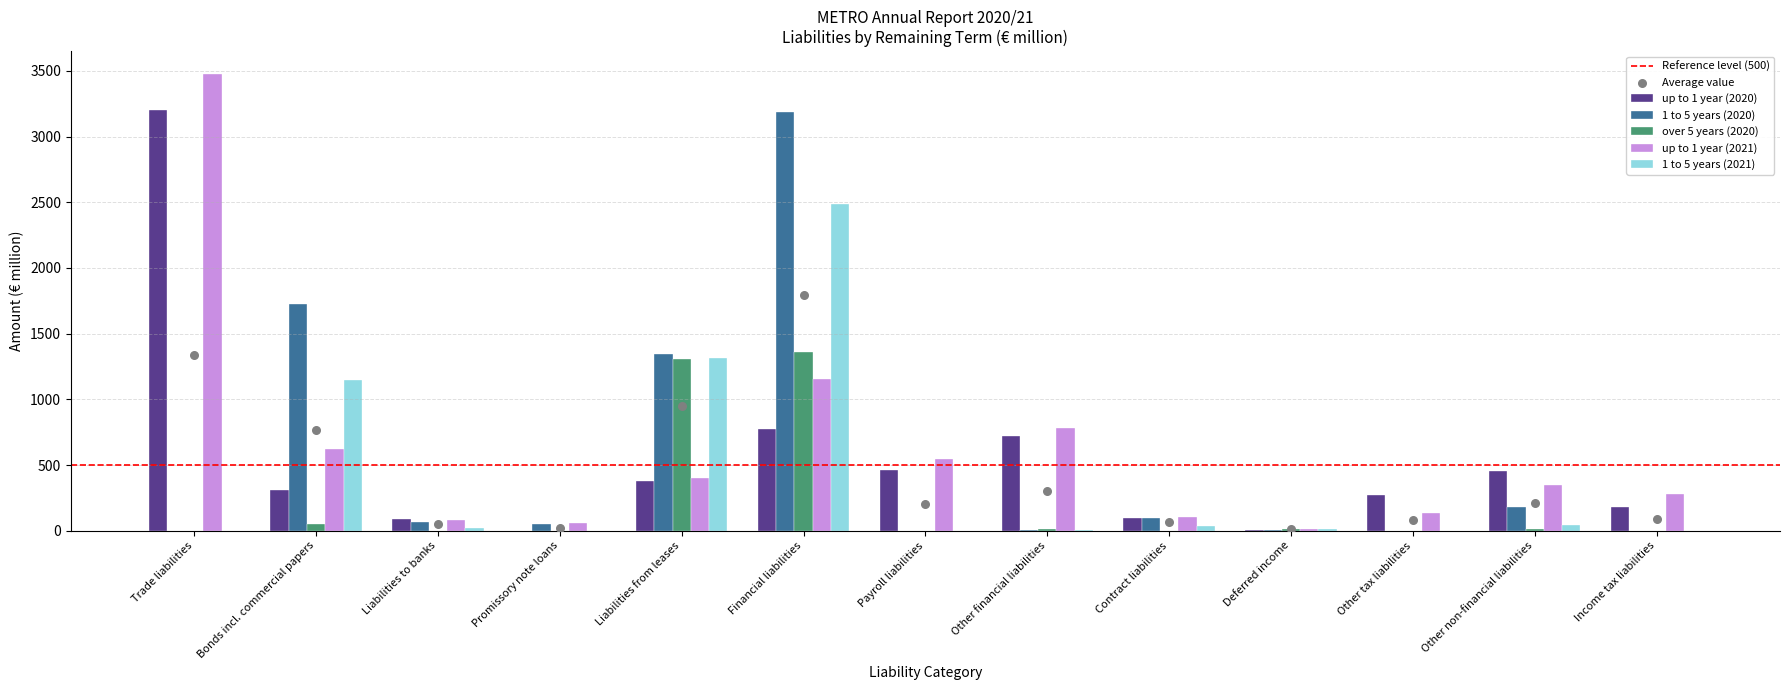

What is the total value across all series at Trade liabilities?

6675